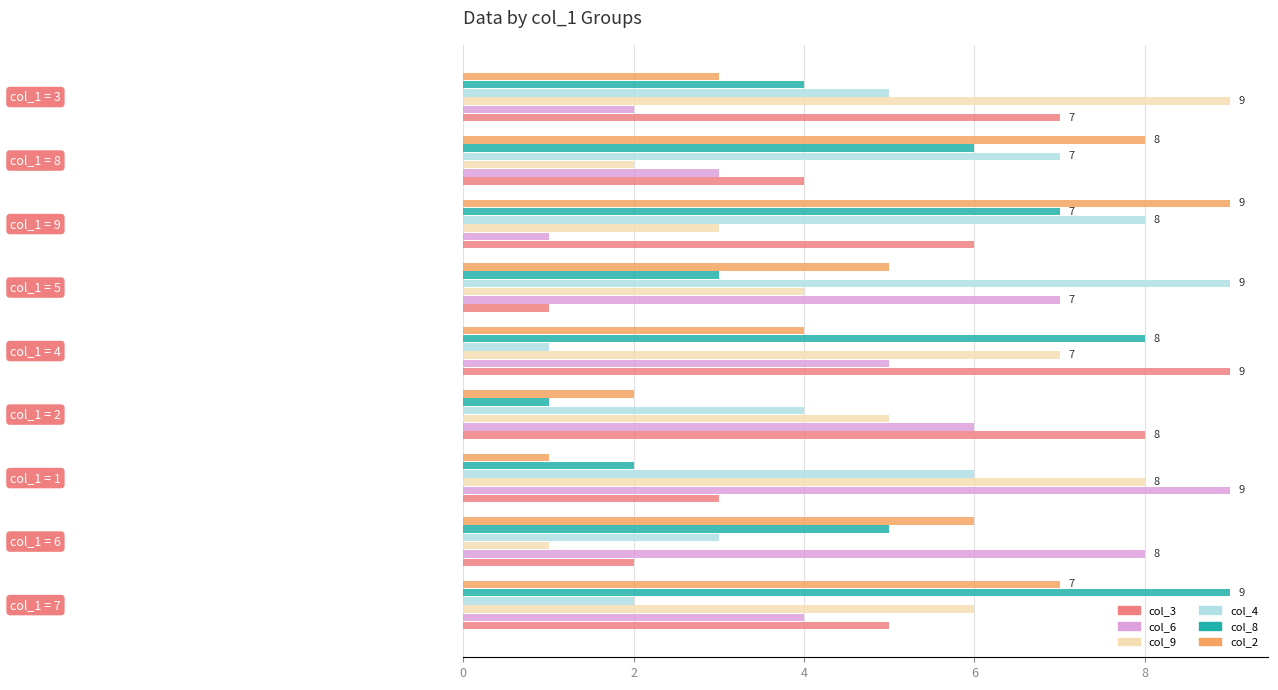

What is the maximum value shown in the chart?

9